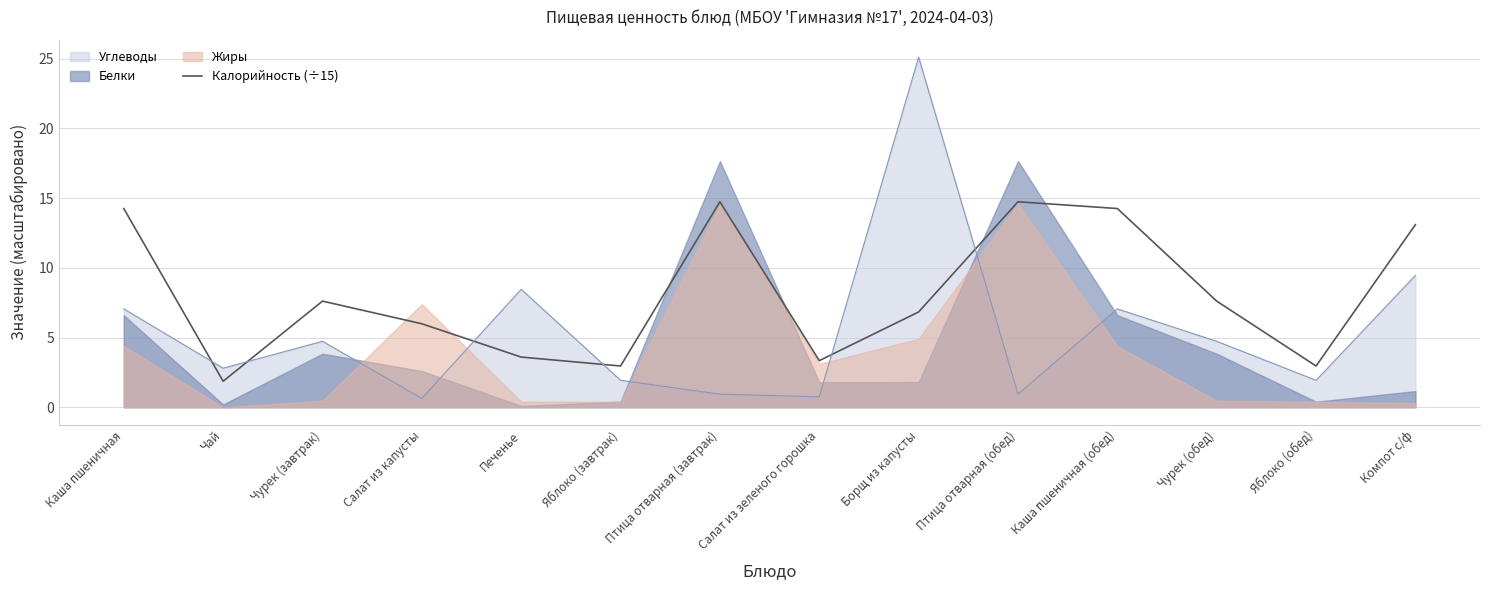

What is the approximate value at Птица отварная (обед)?

14.7